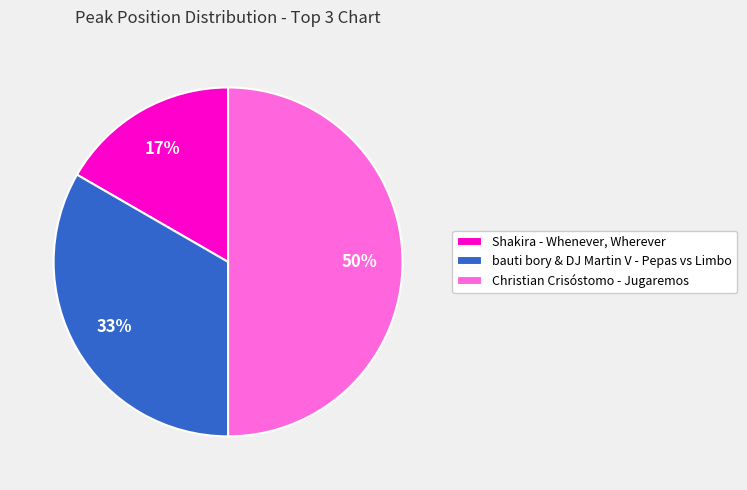

To the nearest percent, what percentage of the pie is Shakira - Whenever, Wherever?

17%